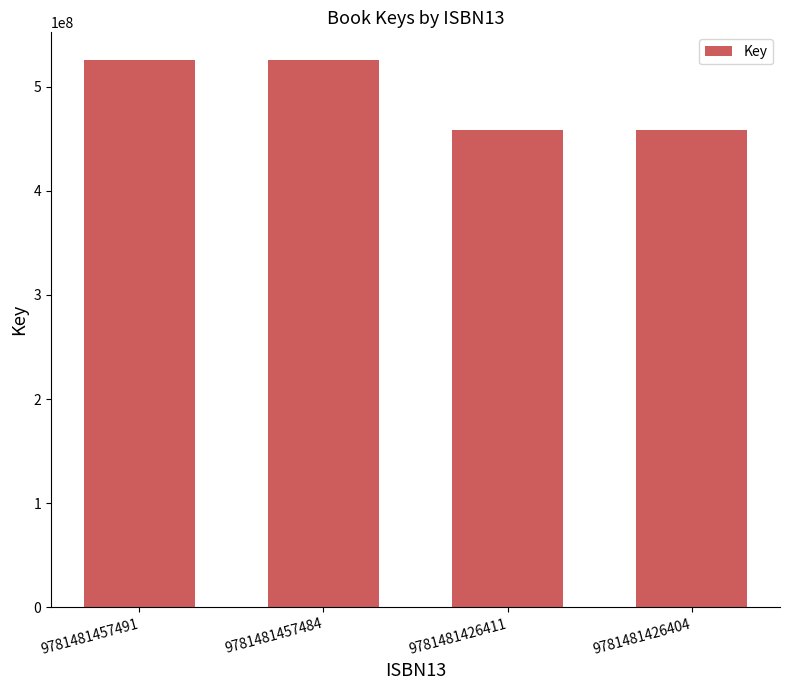

How many series are shown in this chart?

1